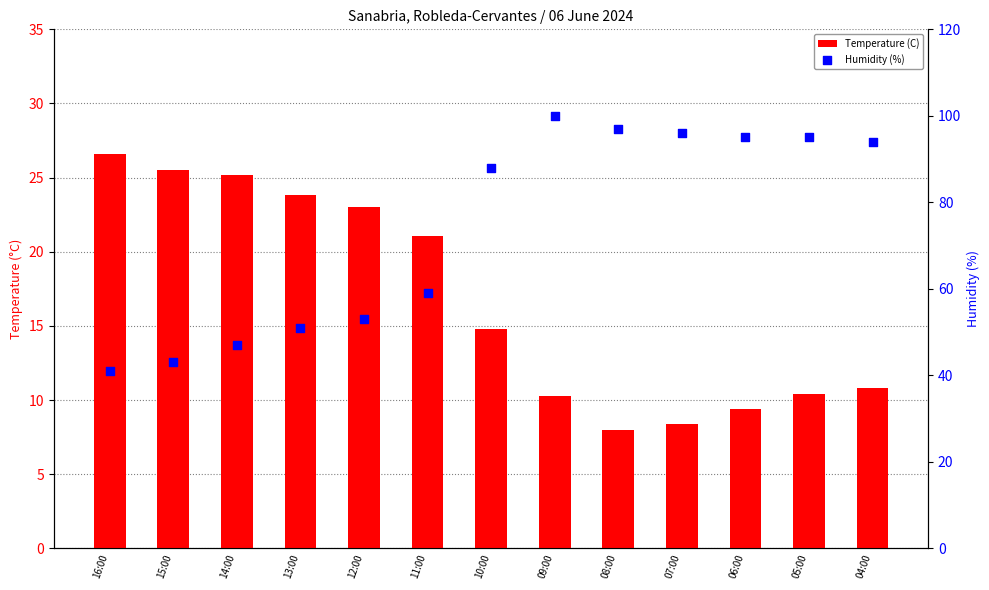

Which series has the largest total across all categories?

Humidity (%)